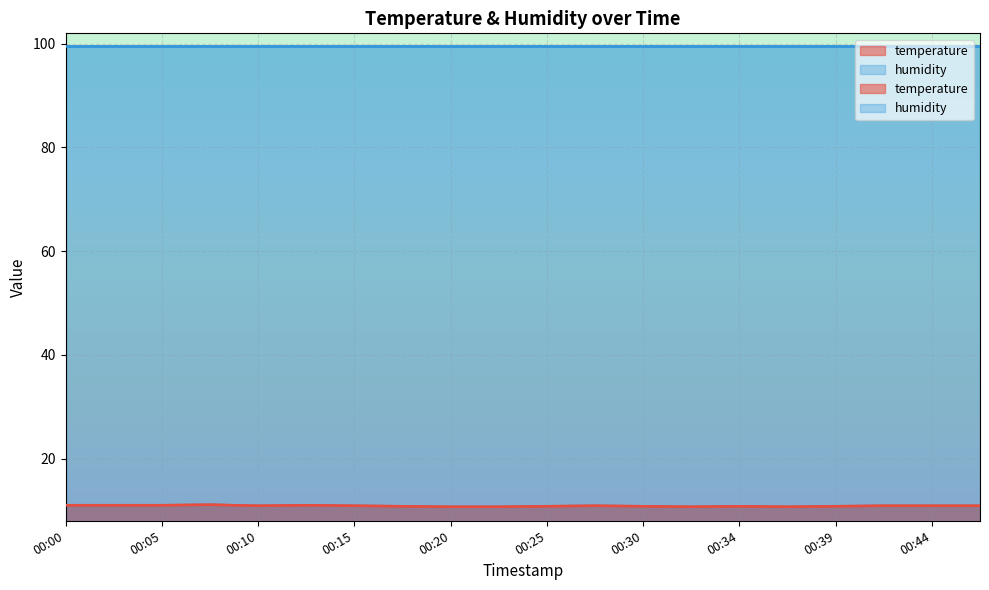

Reading left to right, what are all the values shown in this chart?

11.0	11.0	11.0	11.1	10.9	11.0	10.9	10.8	10.7	10.7	10.8	10.9	10.8	10.7	10.8	10.7	10.8	10.9	10.9	10.9